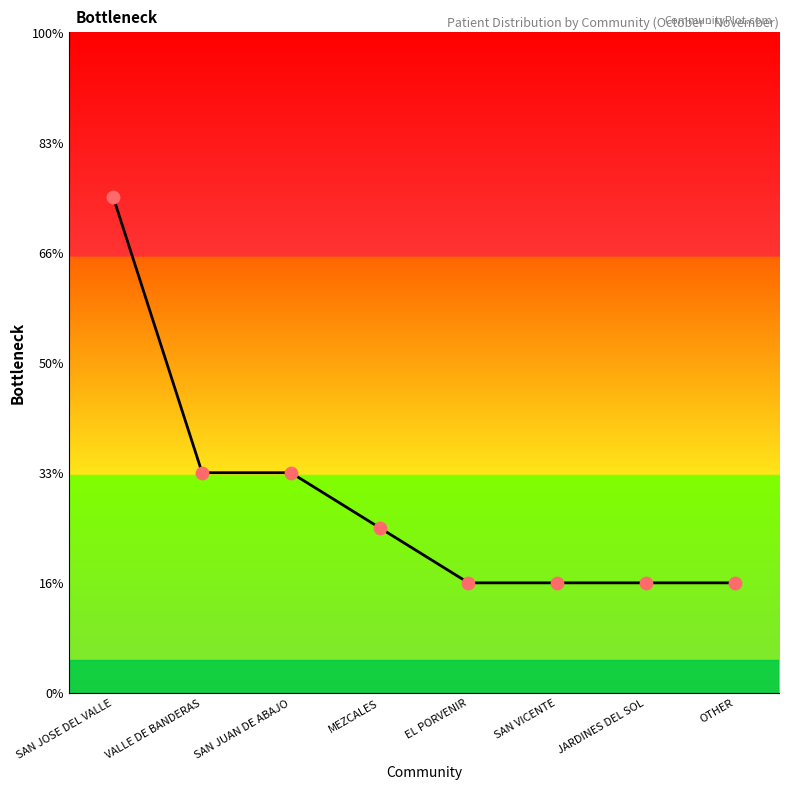

Between VALLE DE BANDERAS and JARDINES DEL SOL, which is larger?

VALLE DE BANDERAS